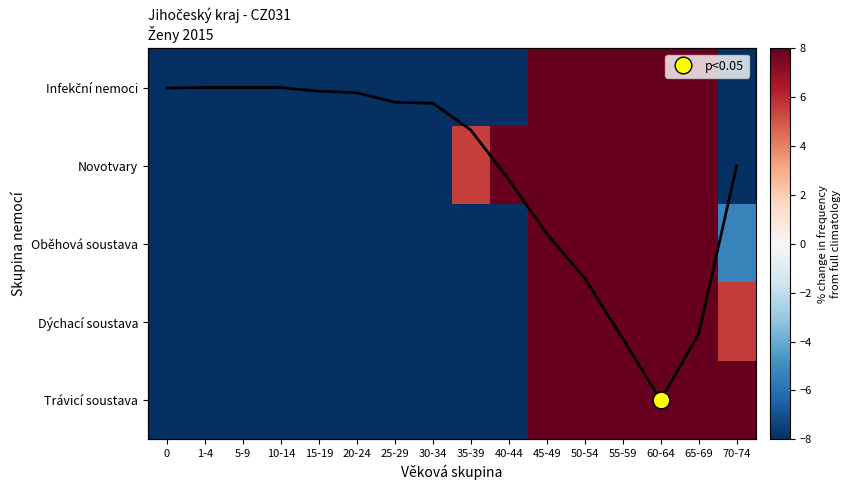

Is the value of Infekční nemoci at 25-29 greater than the value of Novotvary at 5-9?

Yes